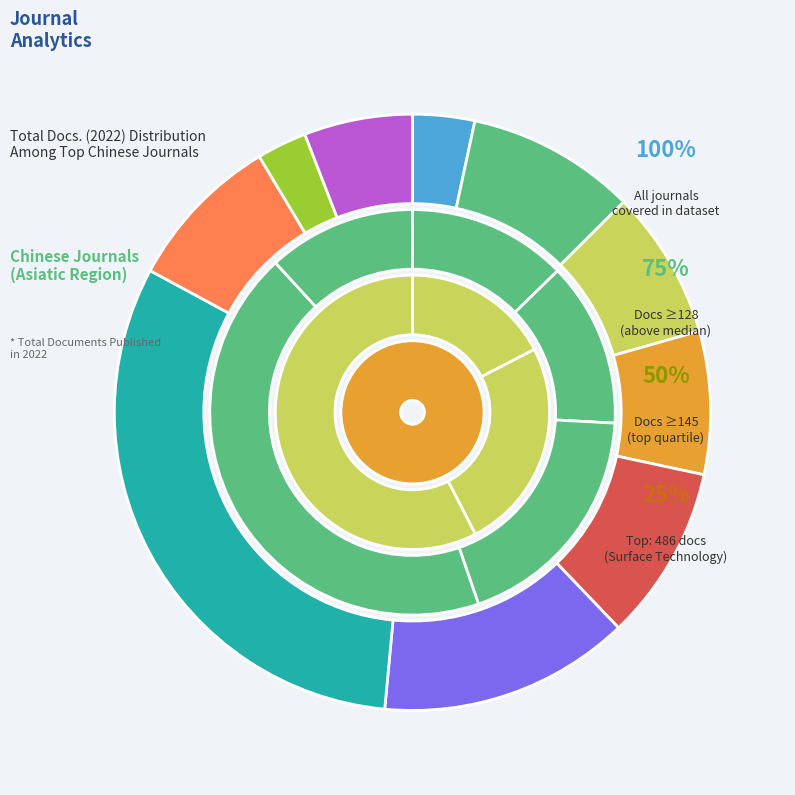

Is Advanced Powder Materials the majority of the pie?

No